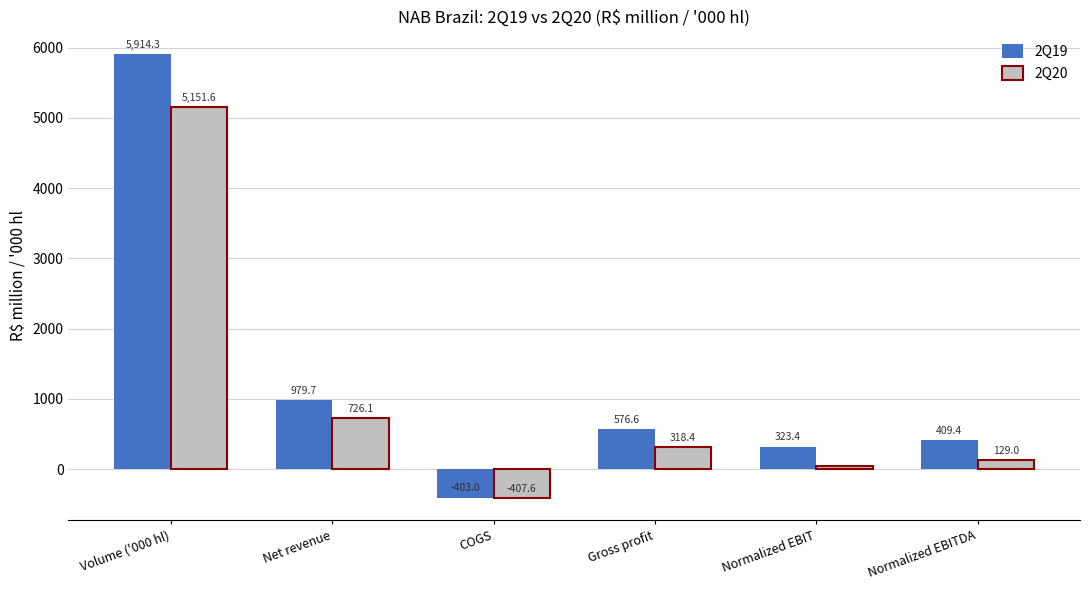

Rank the series by their average value, from highest to lowest.

2Q19, 2Q20